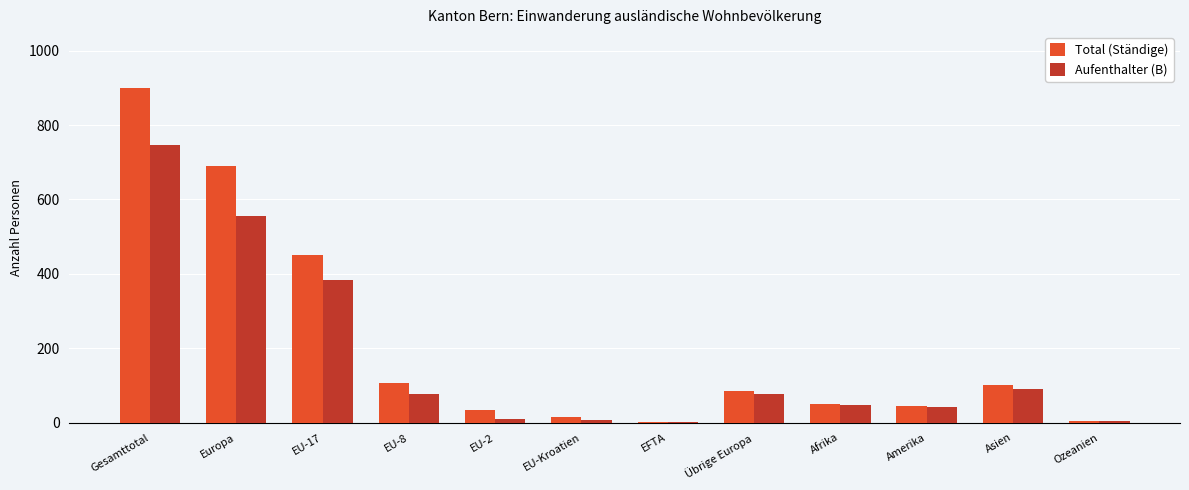

What is the total value across all series at Übrige Europa?

160